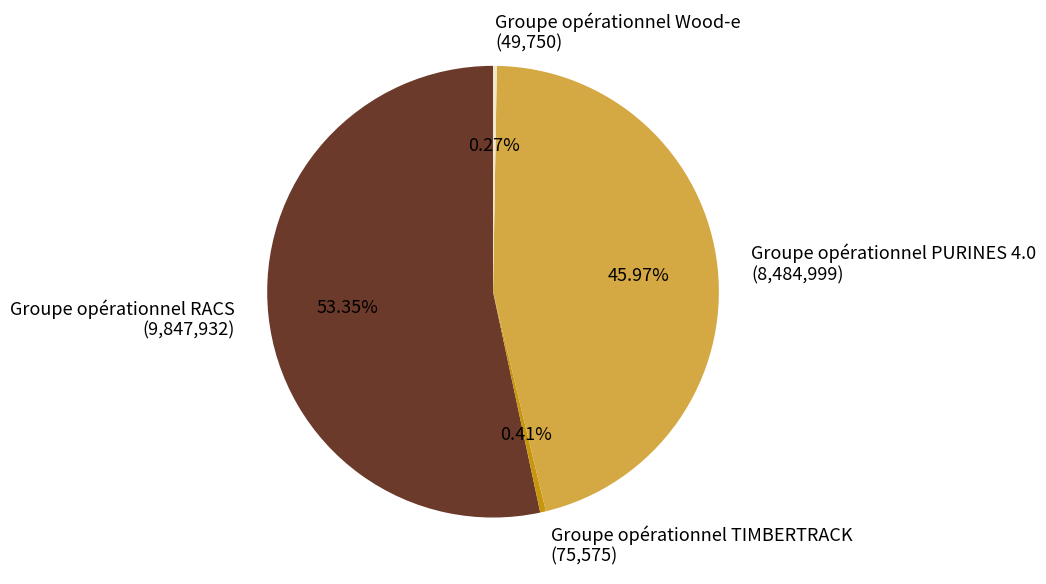

To the nearest percent, what is the difference between the Groupe opérationnel PURINES 4.0 and Groupe opérationnel TIMBERTRACK slice percentages?

46%